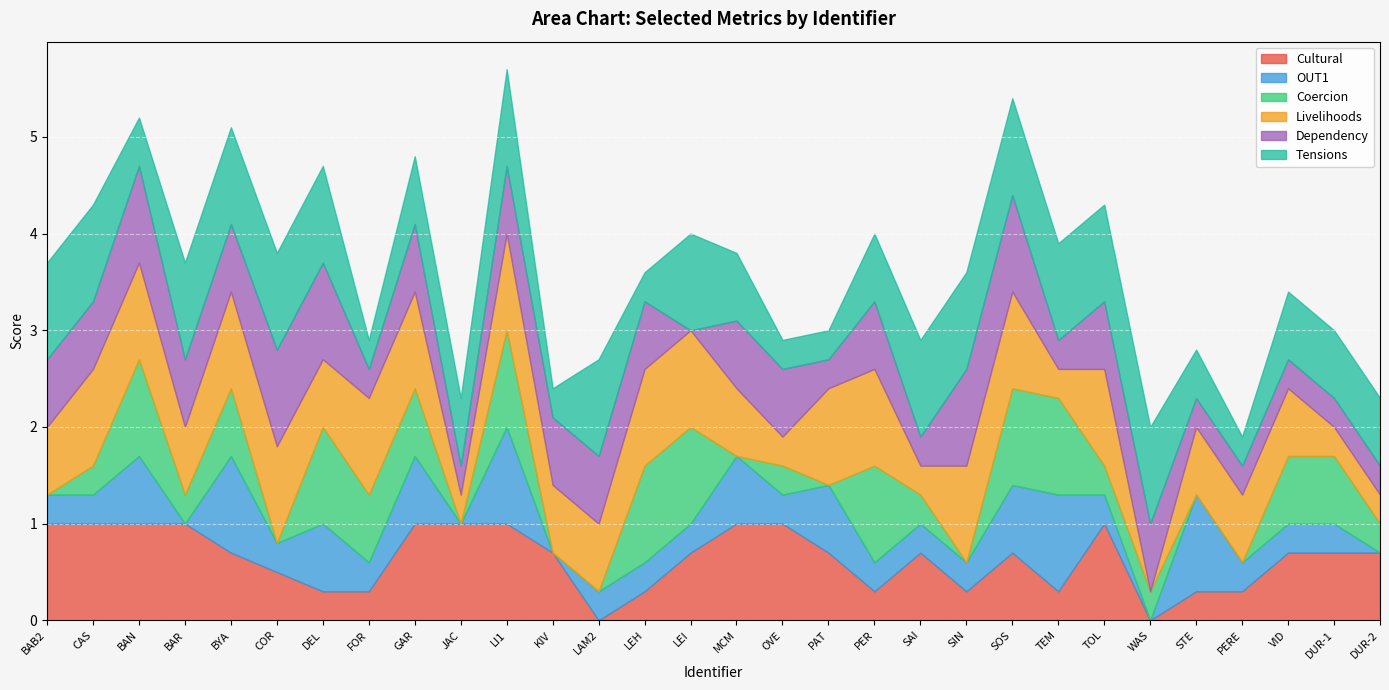

True or false: Livelihoods and OUT1 cross at least once.

True